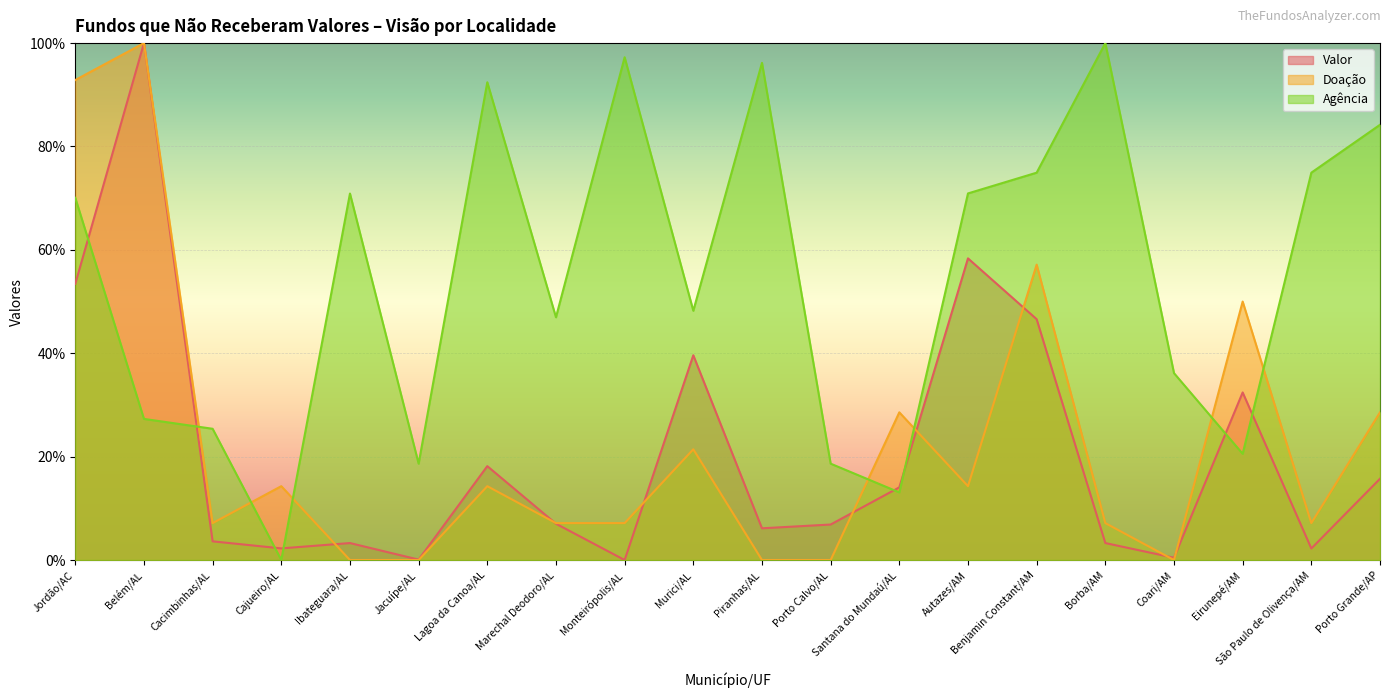

The value of Doação at Porto Calvo/AL is 0.0. True or false?

True